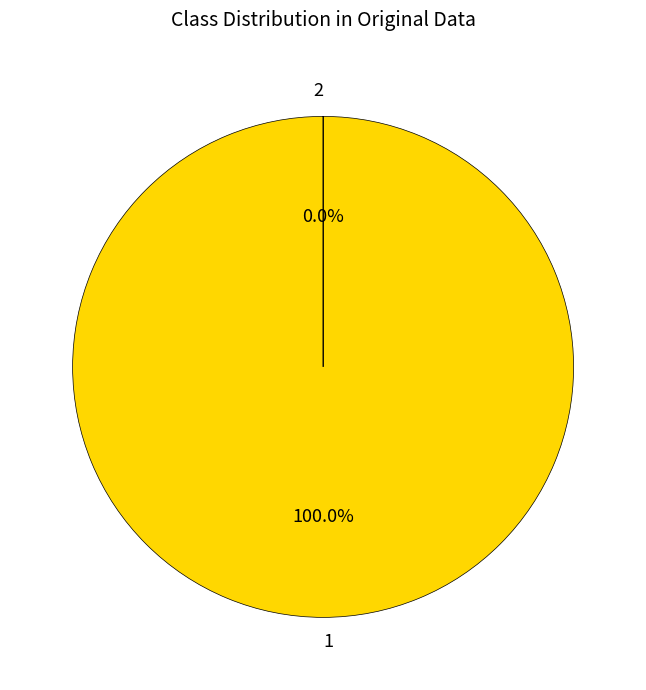

Is there a majority slice in this chart?

Yes